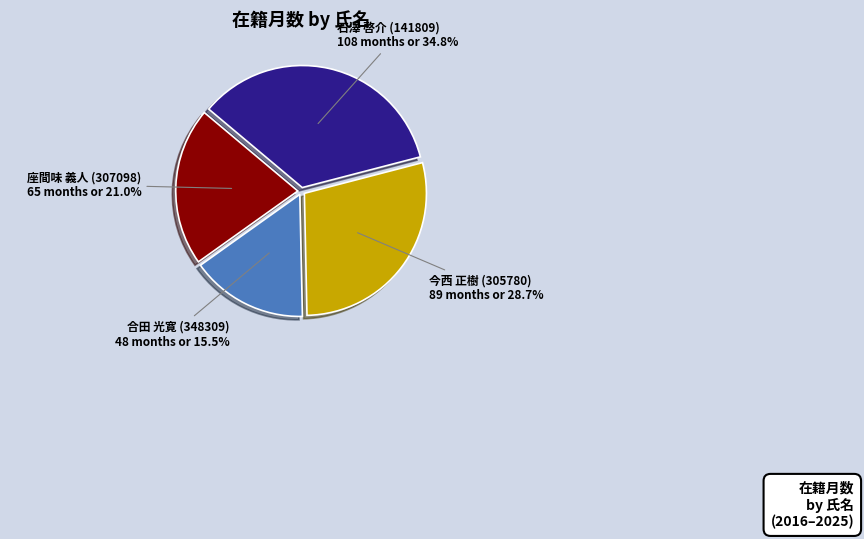

Count the number of slices in the pie.

4